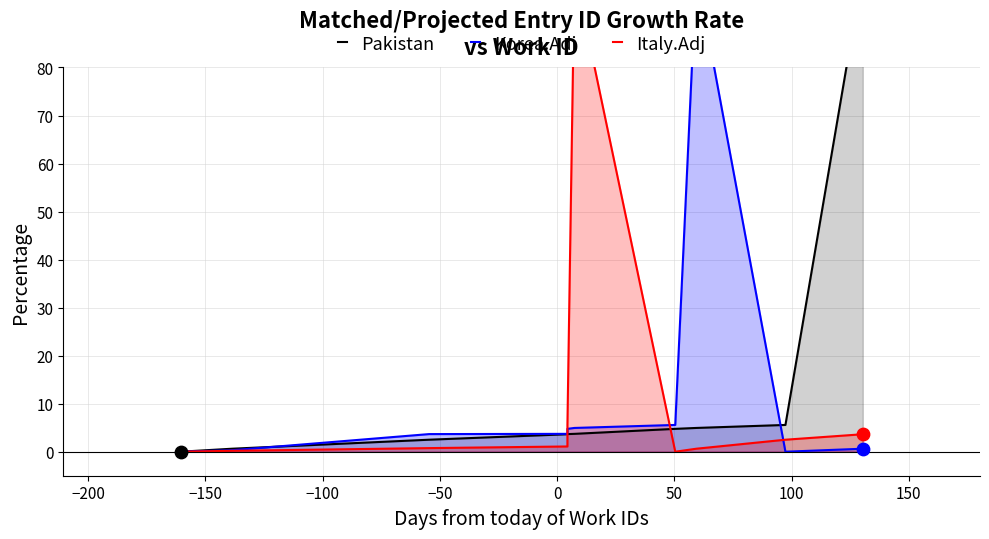

Which series has the largest Y range (max minus min)?

Pakistan